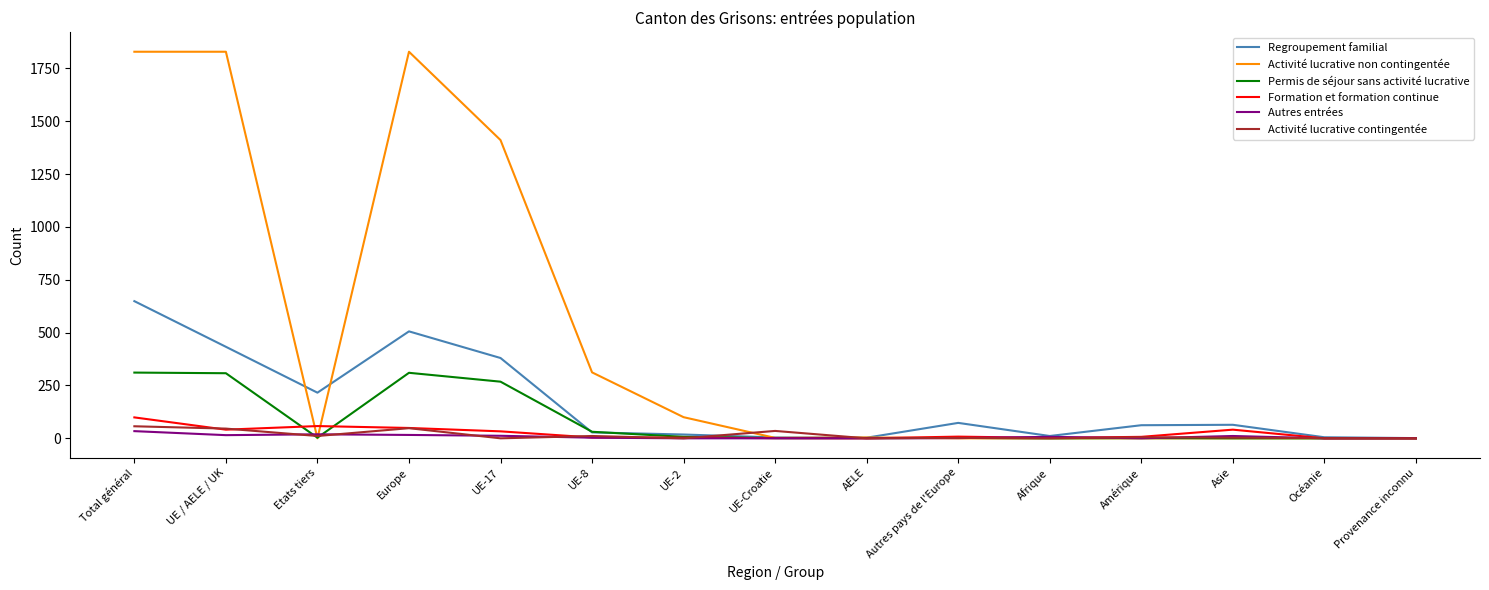

Which series has the largest total across all categories?

Activité lucrative non contingentée